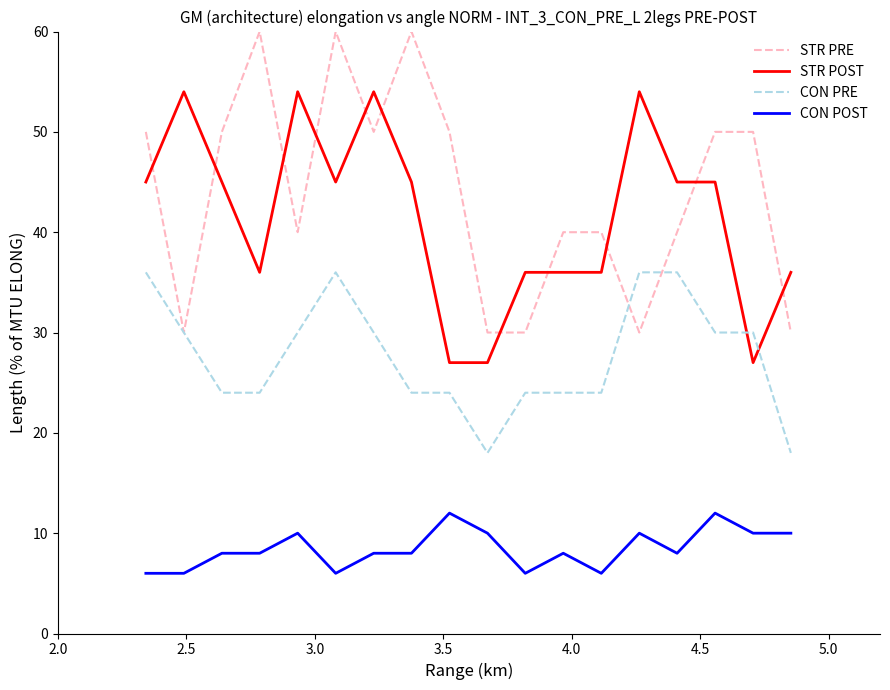

How many intersections are there between CON PRE and STR POST?

2